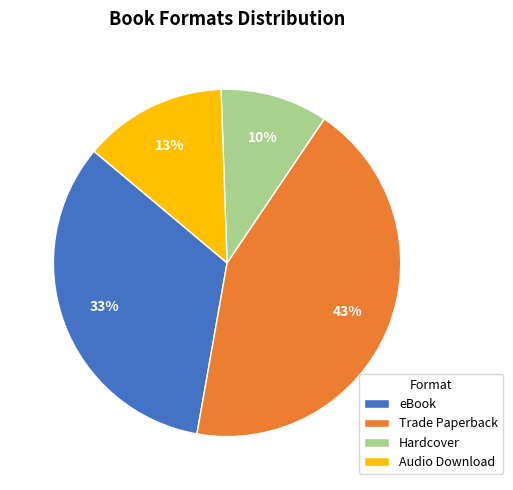

Rank the categories by value from lowest to highest.

Hardcover, Audio Download, eBook, Trade Paperback